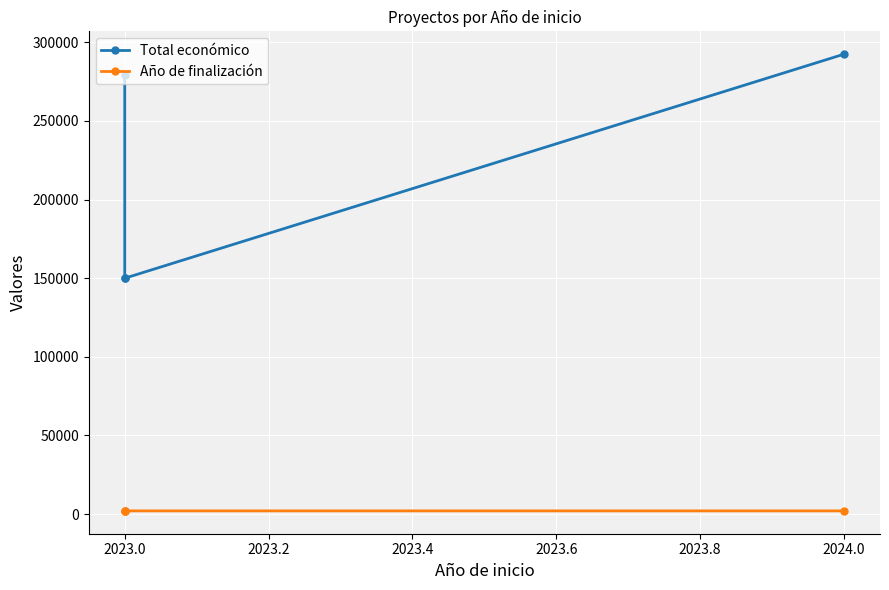

Which category has the lowest value in the Total económico series?

2023.0